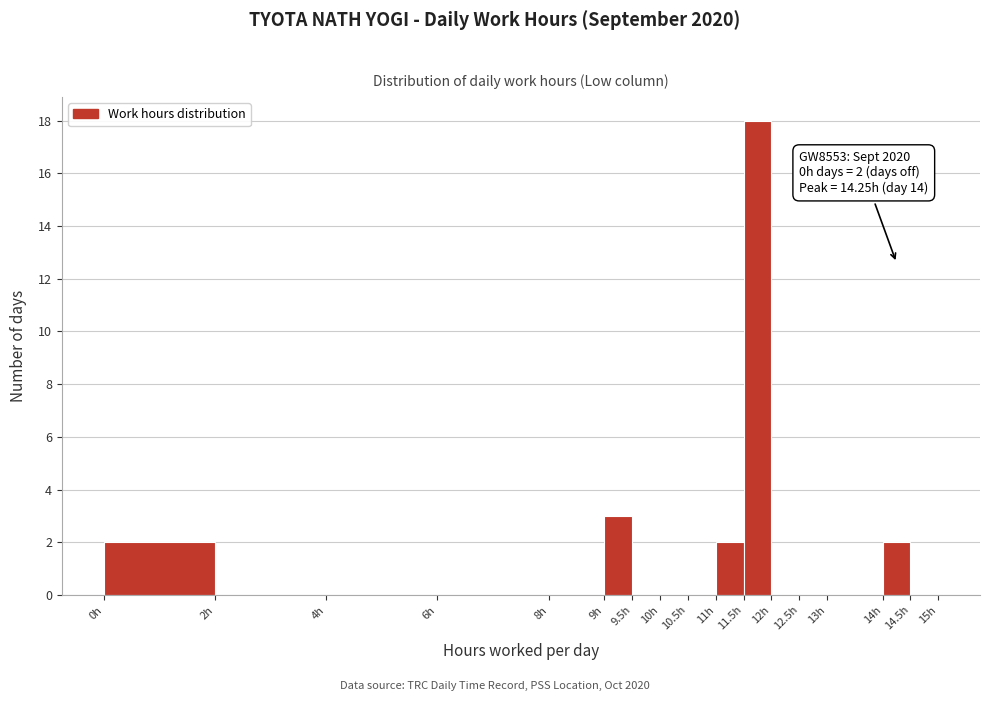

Which range on the x-axis has the tallest bar?

11.5 to 12.0